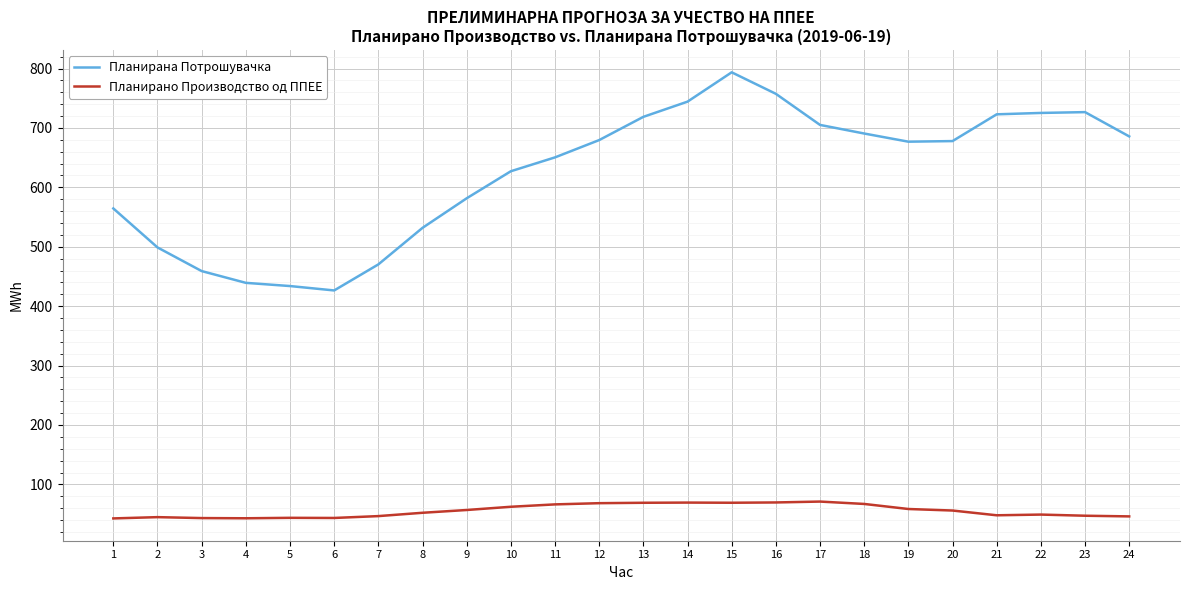

Is this an area chart (filled region under the line)?

No